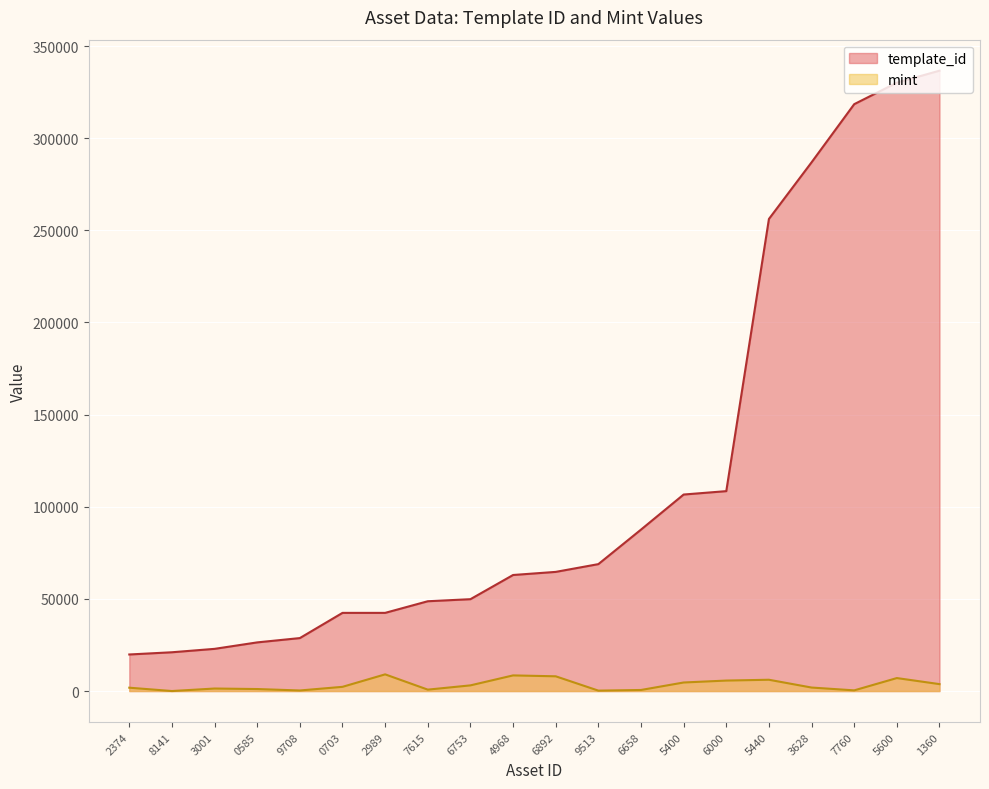

Reading right to left, what are all the values shown in this chart?

template_id: 336643	330131	318474	286919	256179	108484	106640	87604	68874	64660	62974	49849	48730	42421	42420	28744	26402	22896	21046	19842
mint: 3755	7042	369	1898	6130	5686	4640	578	228	8000	8488	3077	766	9052	2285	307	1088	1366	7	1815